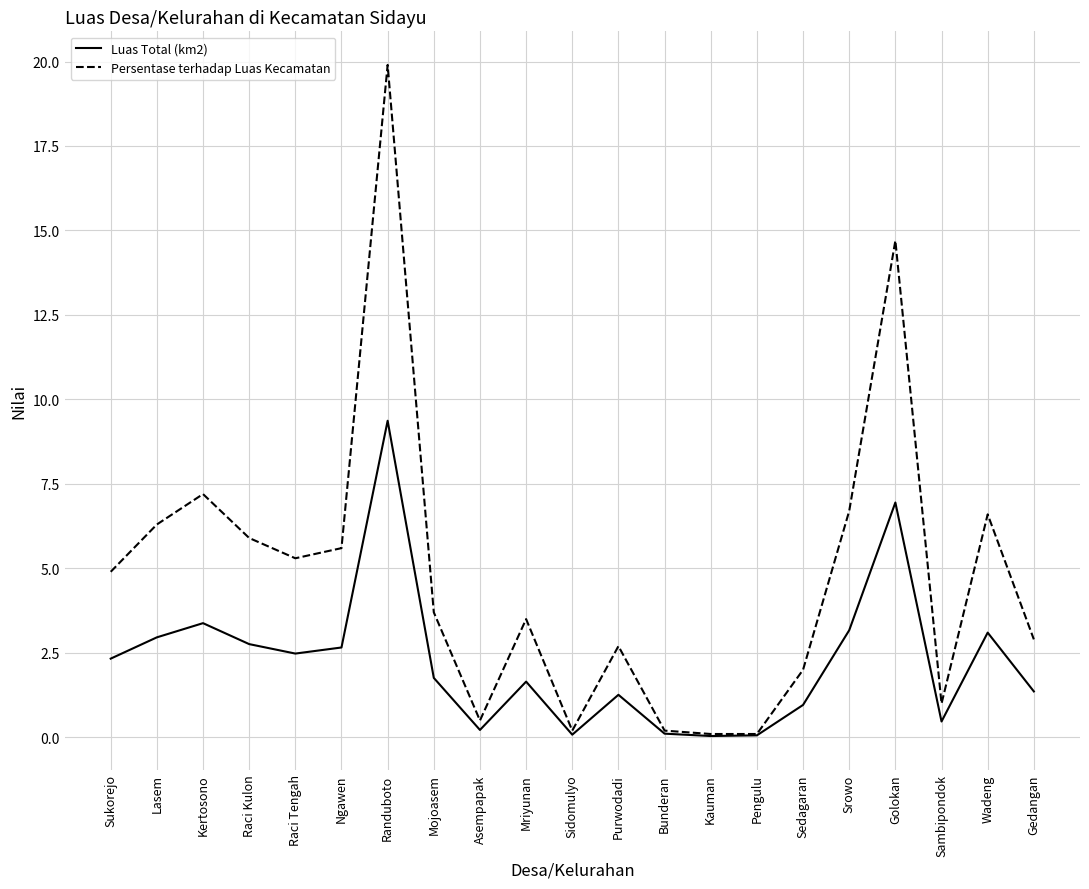

What is the difference between the maximum and second lowest values in the Luas Total (km2) series?

9.3